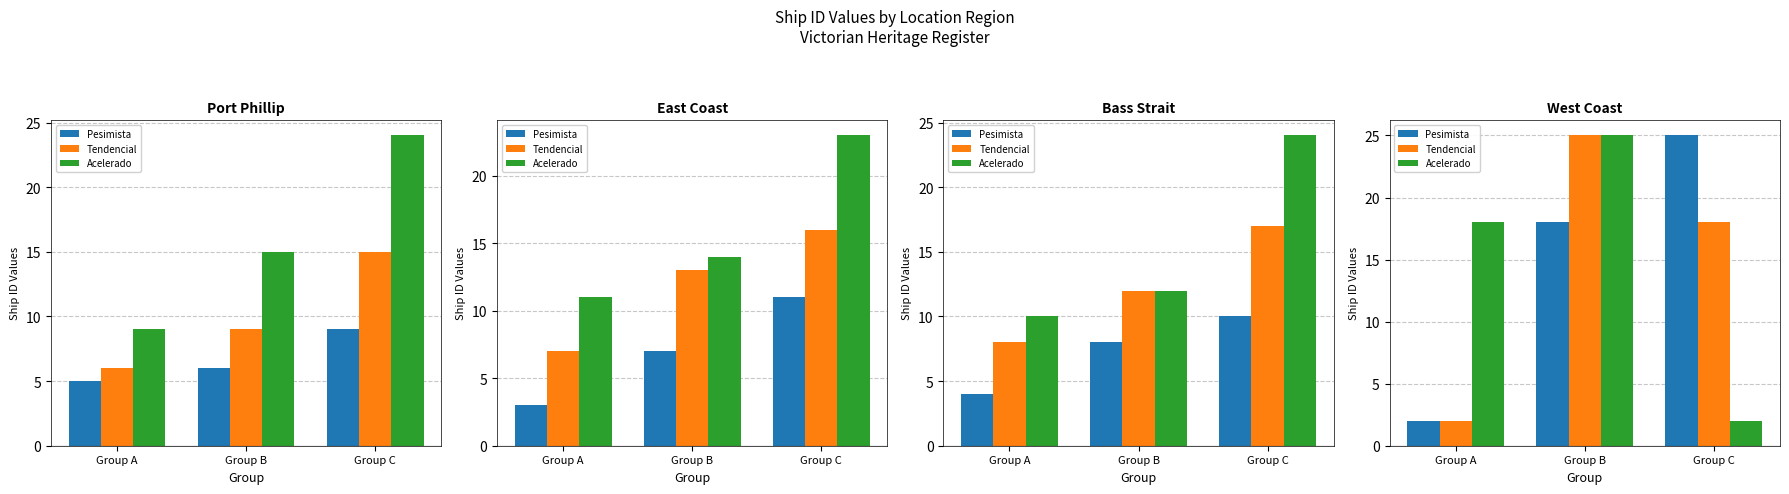

What is the value of the Acelerado bar at the 1st from the left?

18